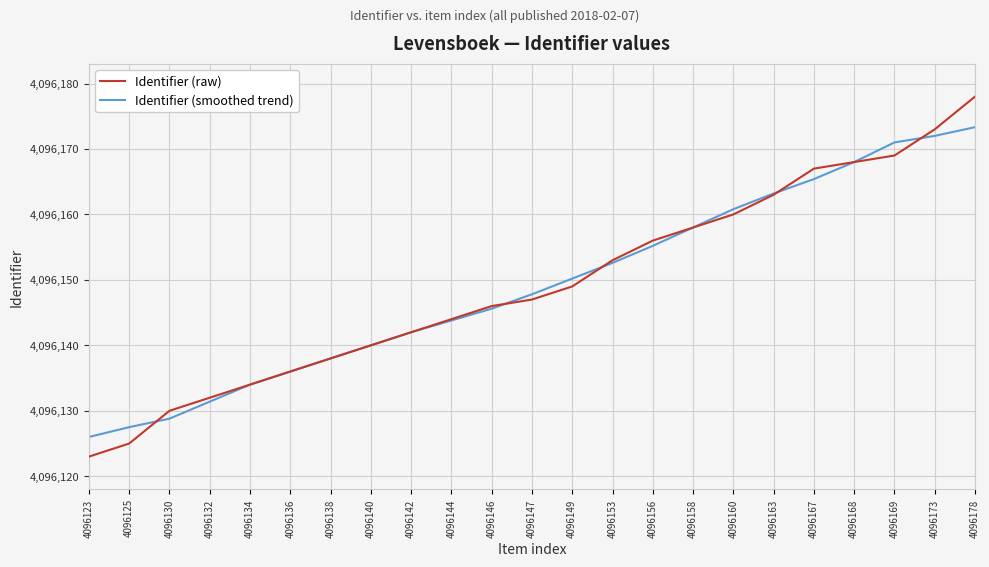

What is the lowest value of the Identifier (smoothed trend) series?

4096126.0